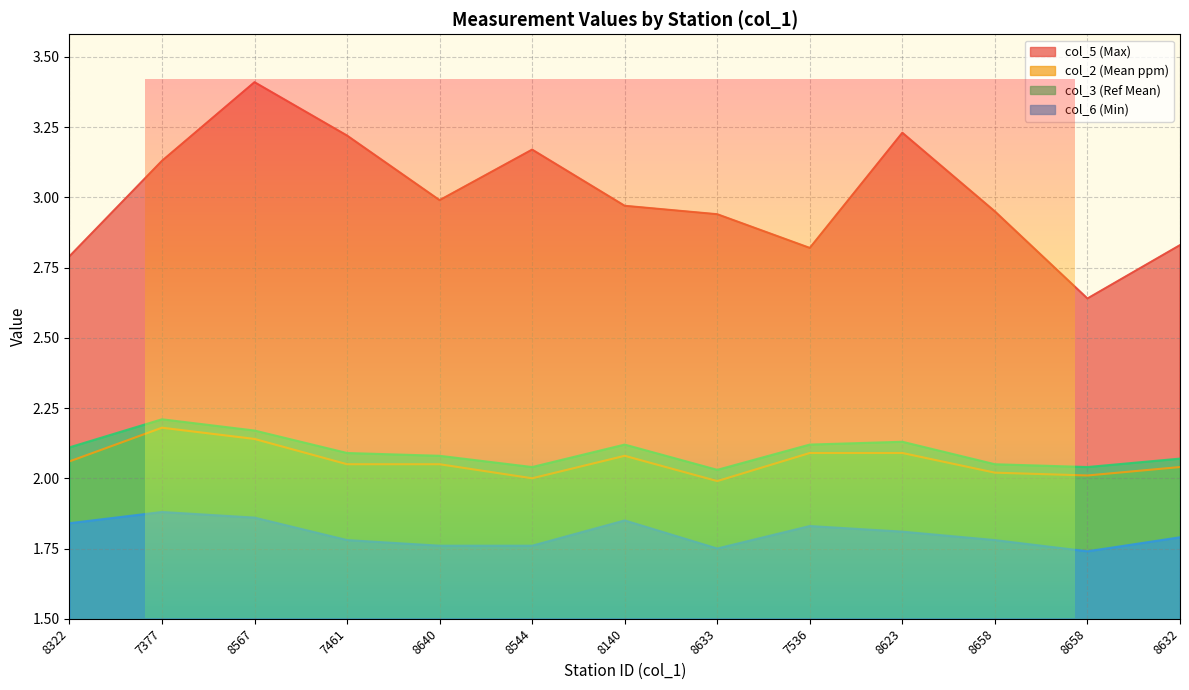

True or false: col_6 (Min) has more than 0 interior local peaks.

True